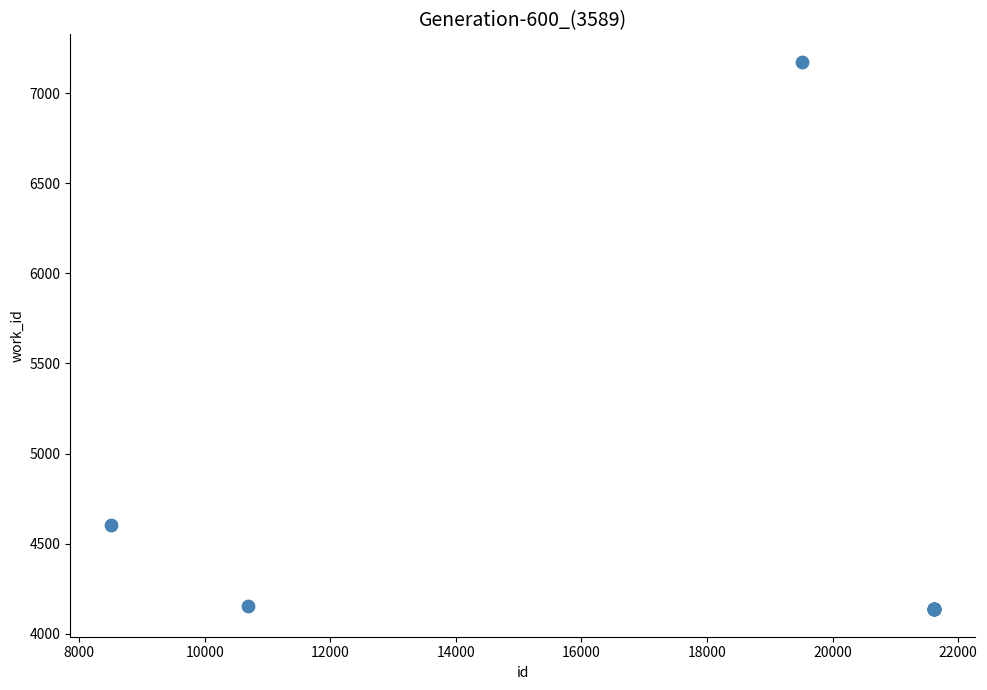

What Y value in the scatter plot is closest to 5655?

4604